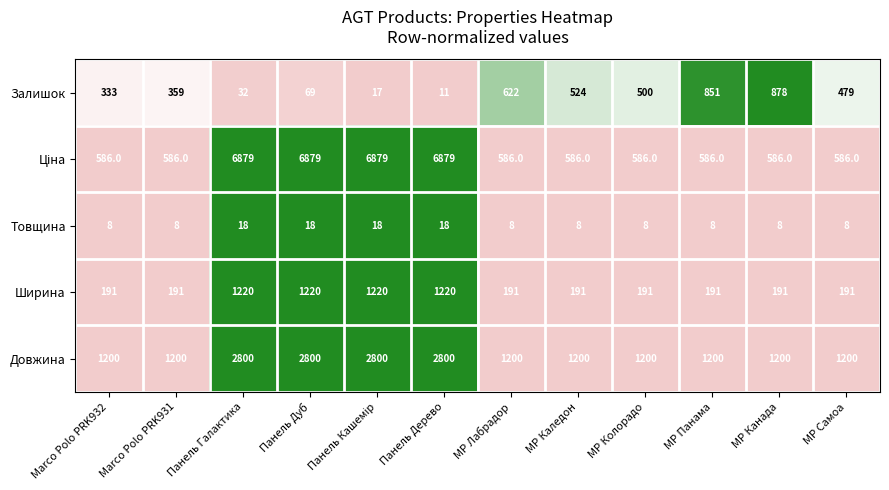

What is the difference between the highest and lowest values at MP Каледон?

1192